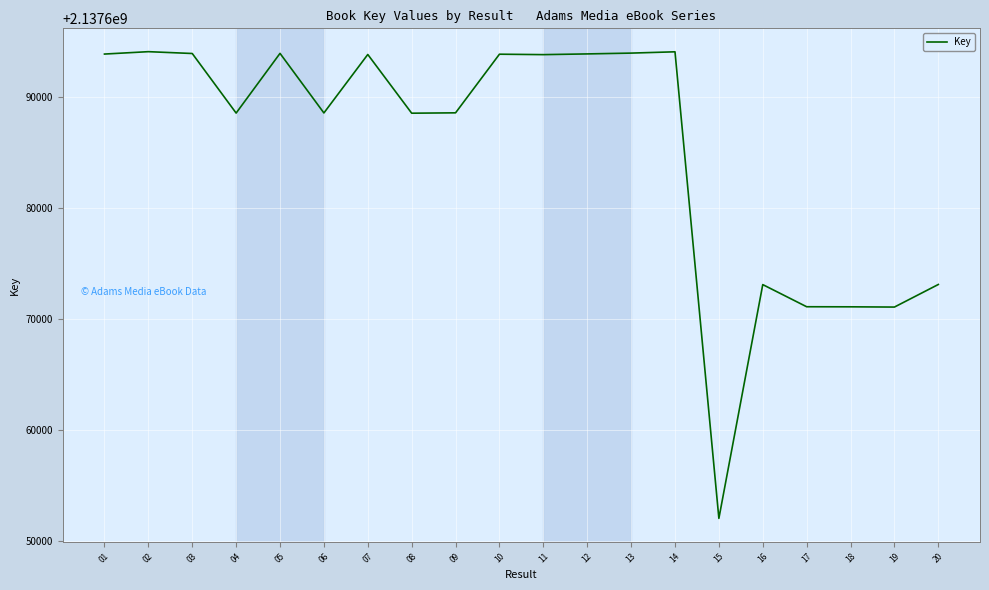

Read the value at 19.

2137671091